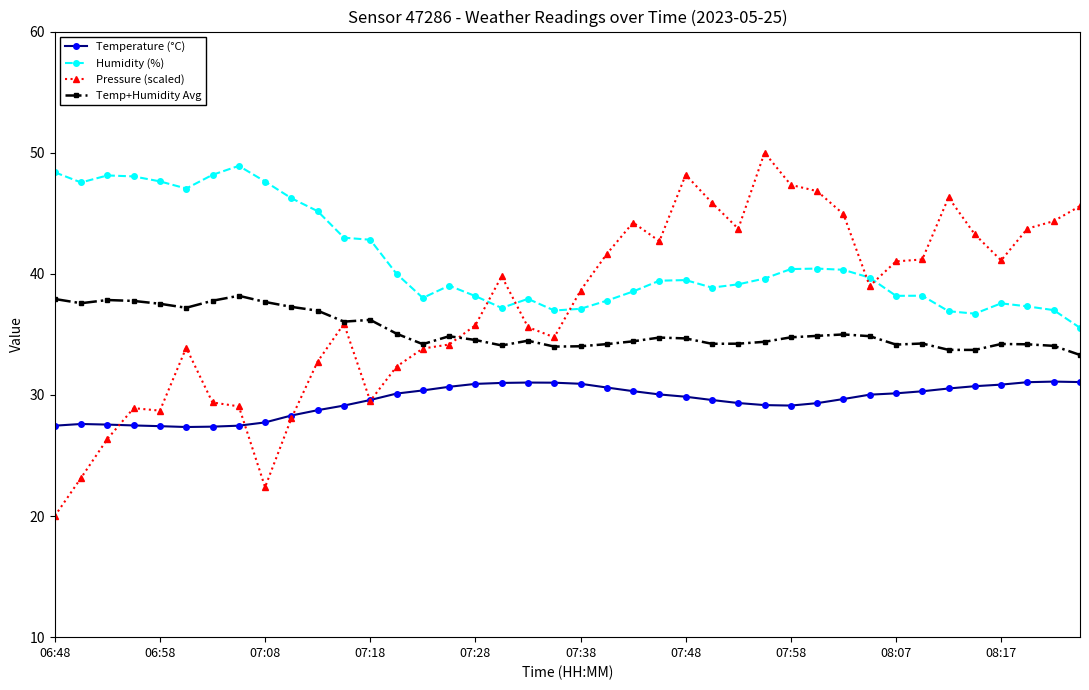

True or false: Temp+Humidity Avg and Temperature (°C) cross at least once.

False